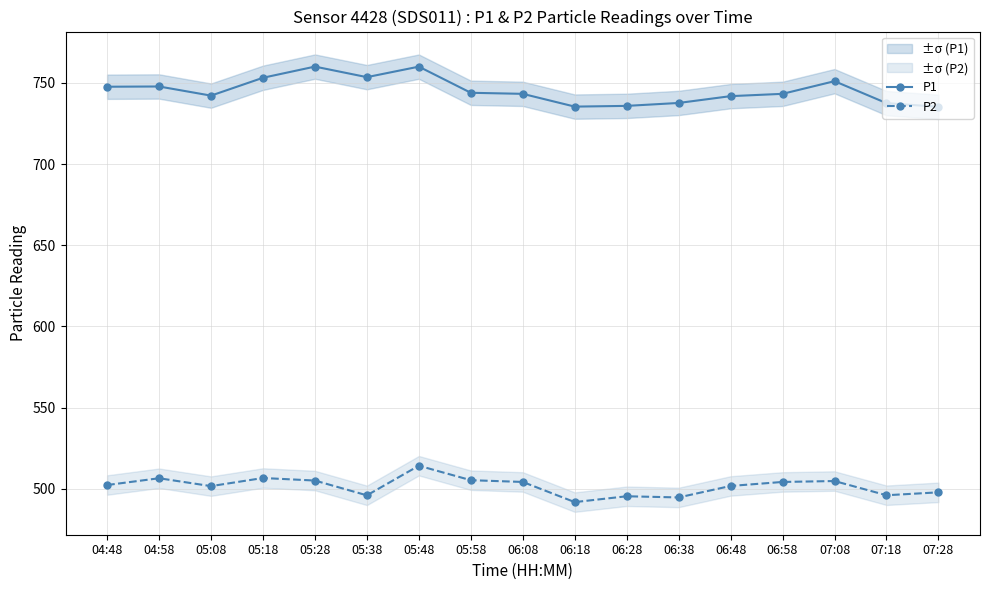

Where does the P2 series first go above 502?

04:48